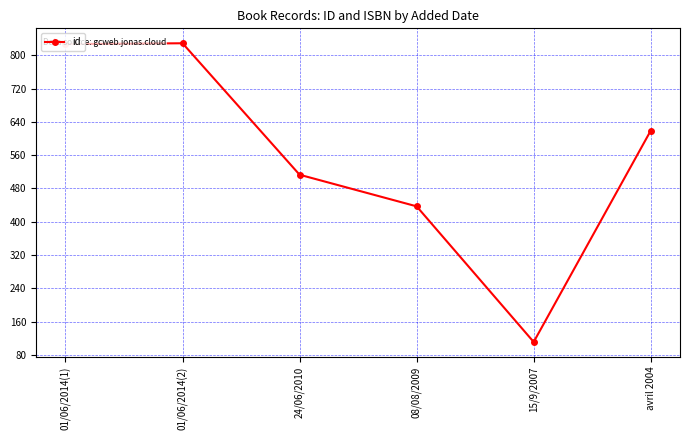

At which label is the value closest to 470?

08/08/2009